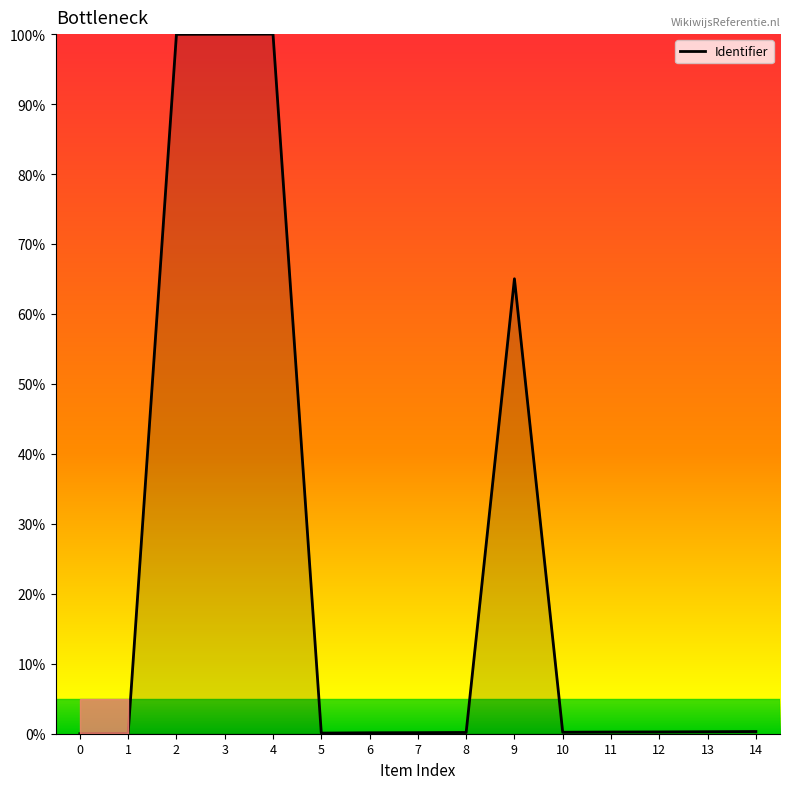

True or false: the data shows 100.0 at 2.

True